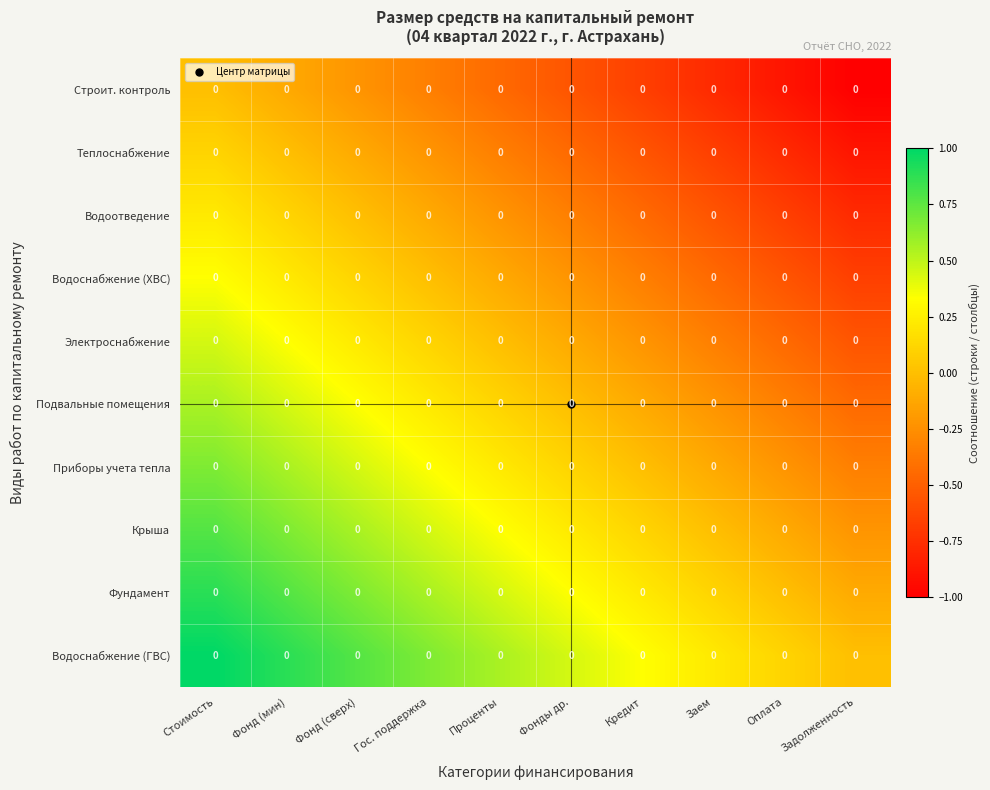

At Фонд (сверх), list the series in order from largest to smallest.

Водоснабжение (ГВС), Фундамент, Крыша, Приборы учета тепла, Подвальные помещения, Электроснабжение, Водоснабжение (ХВС), Водоотведение, Теплоснабжение, Строит. контроль